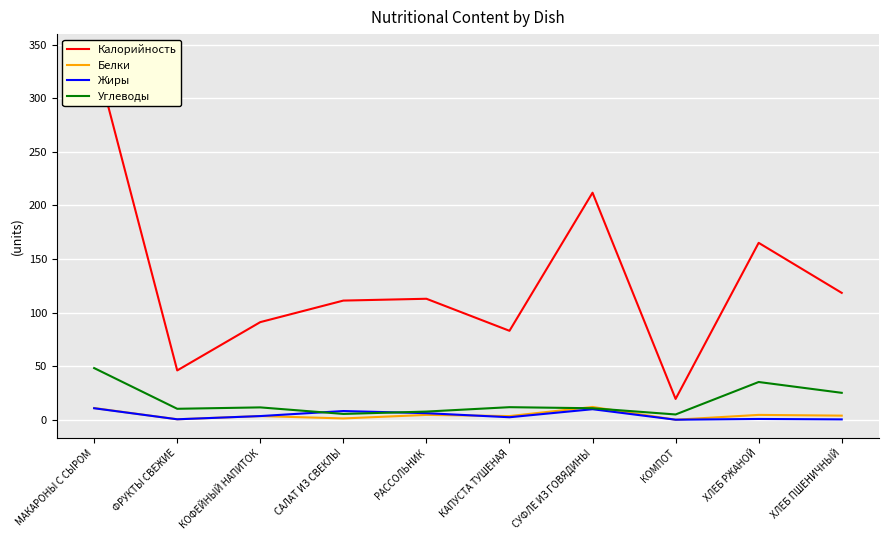

Is it true that Углеводы equals 10.2 at ФРУКТЫ СВЕЖИЕ?

True